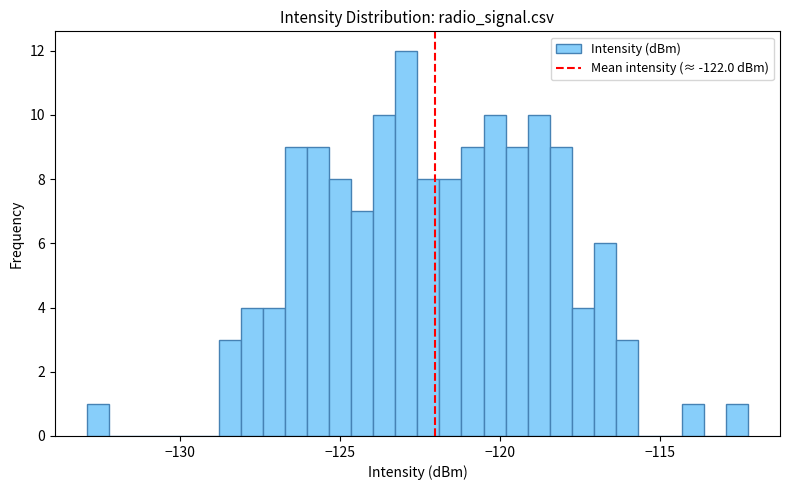

Read against the x-axis, roughly where is the centre of the tallest bar?

-123.0